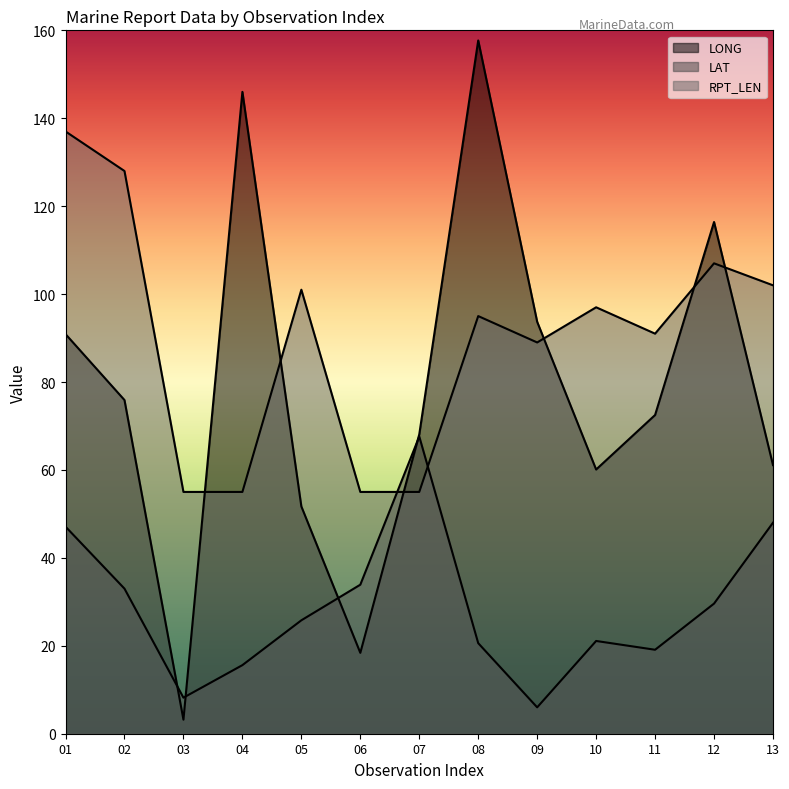

List the labels in order of RPT_LEN value, largest first.

01, 02, 12, 13, 05, 10, 08, 11, 09, 03, 04, 06, 07